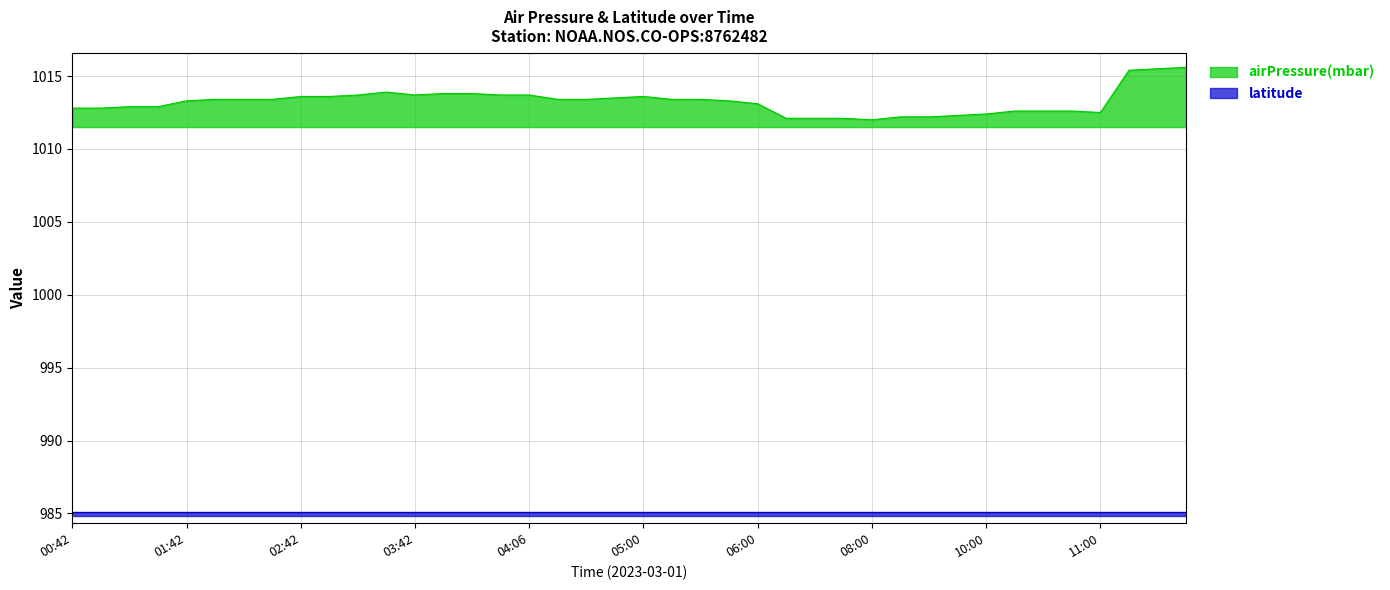

The value of airPressure(mbar) at 06:00 is 522.6. True or false?

False